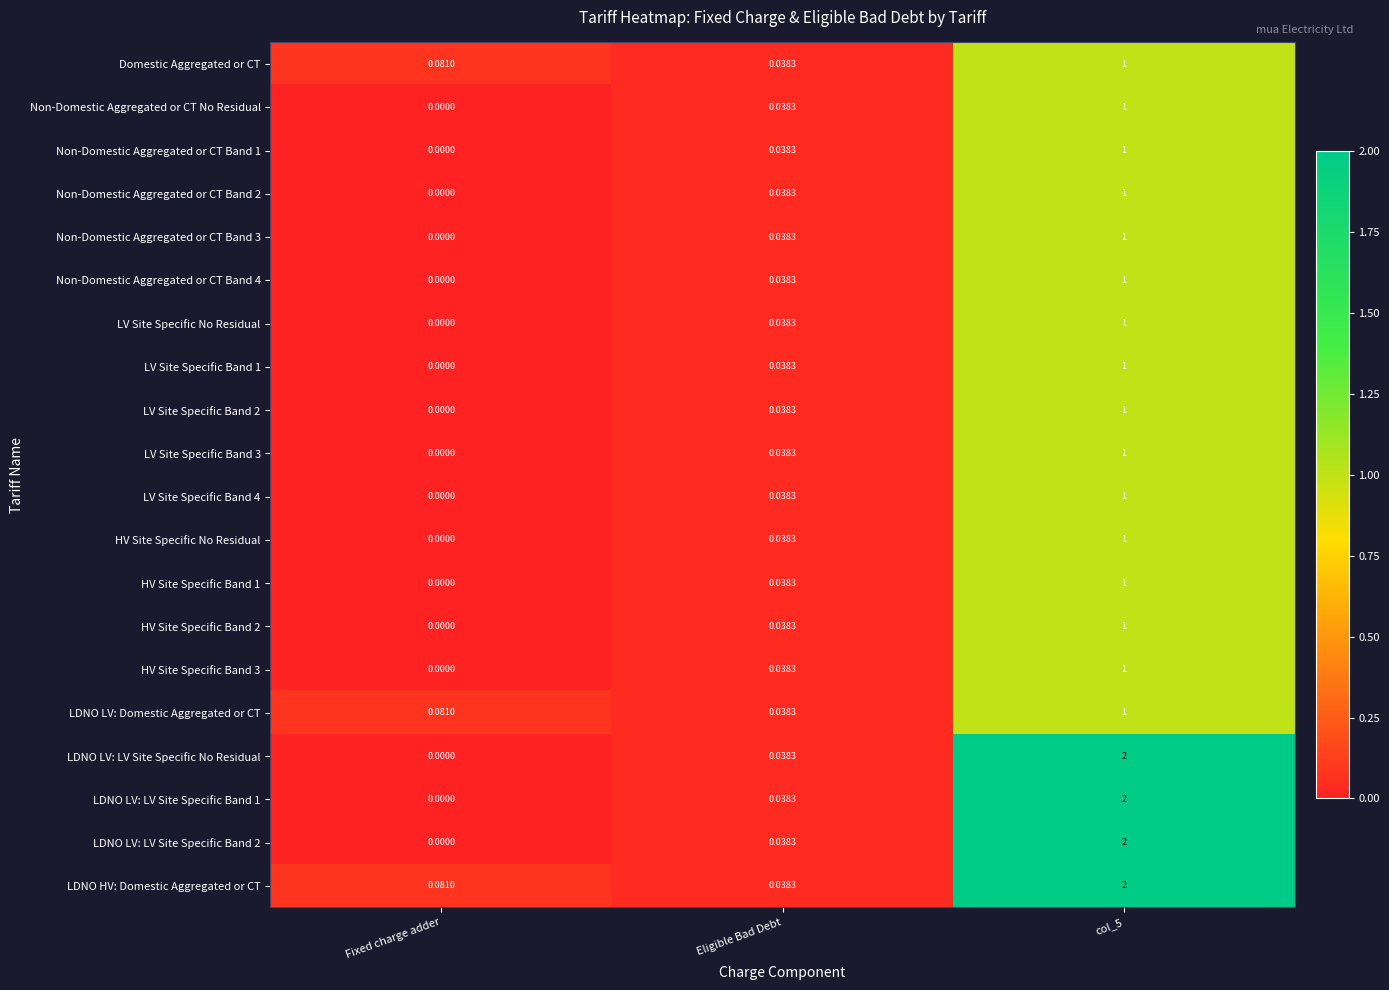

Where is LV Site Specific Band 1 nearest to the value 0?

Fixed charge adder